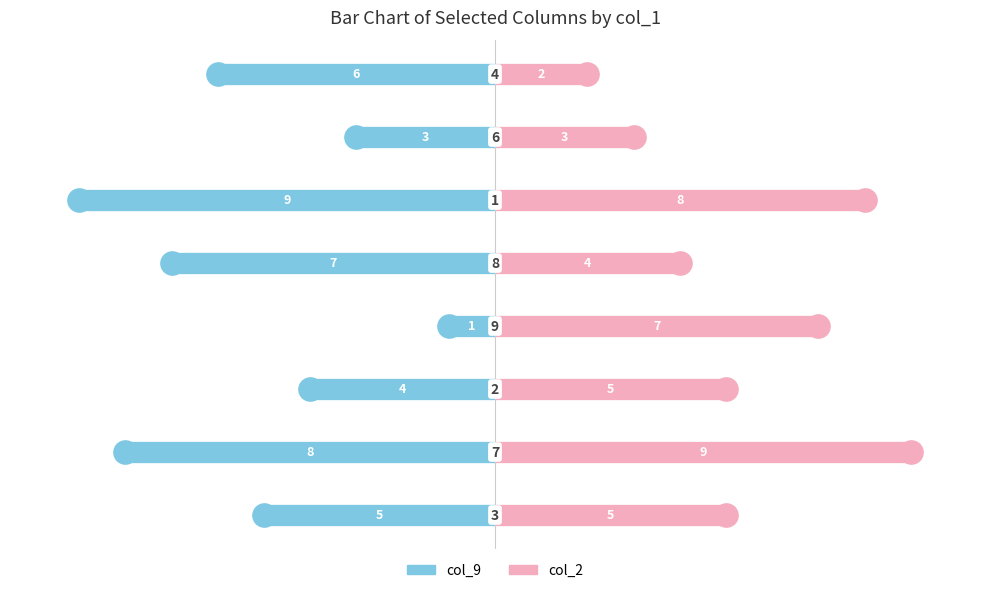

Which series contains the highest Y value?

col_2